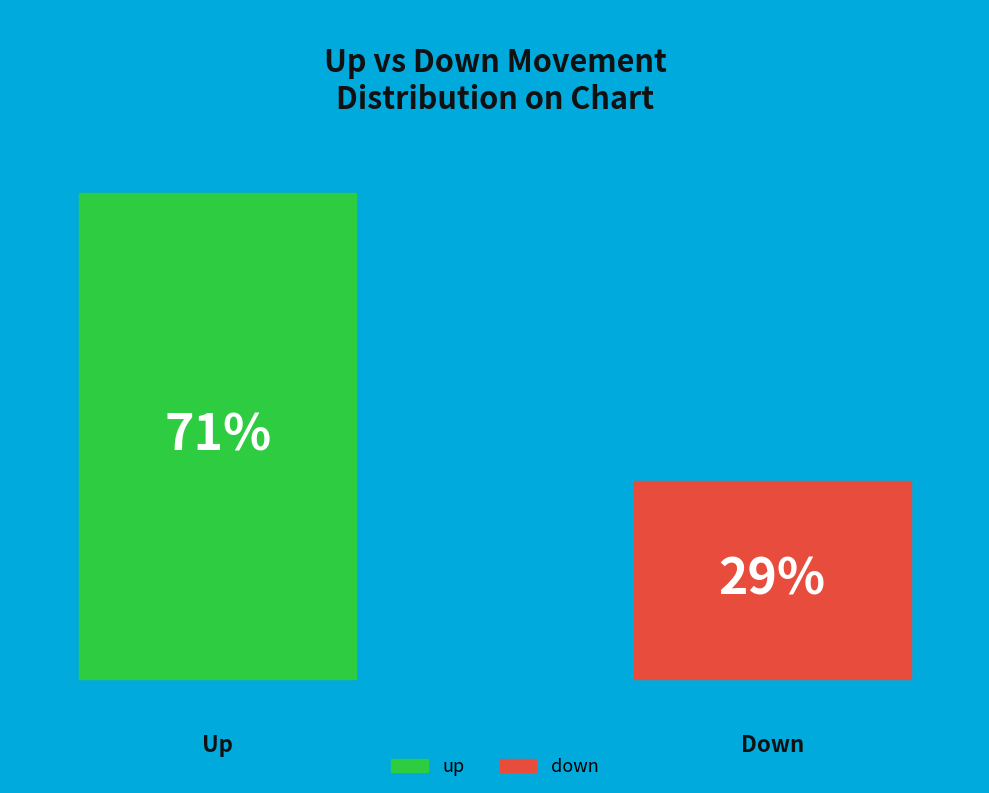

True or false: up accounts for 66% of the total.

False